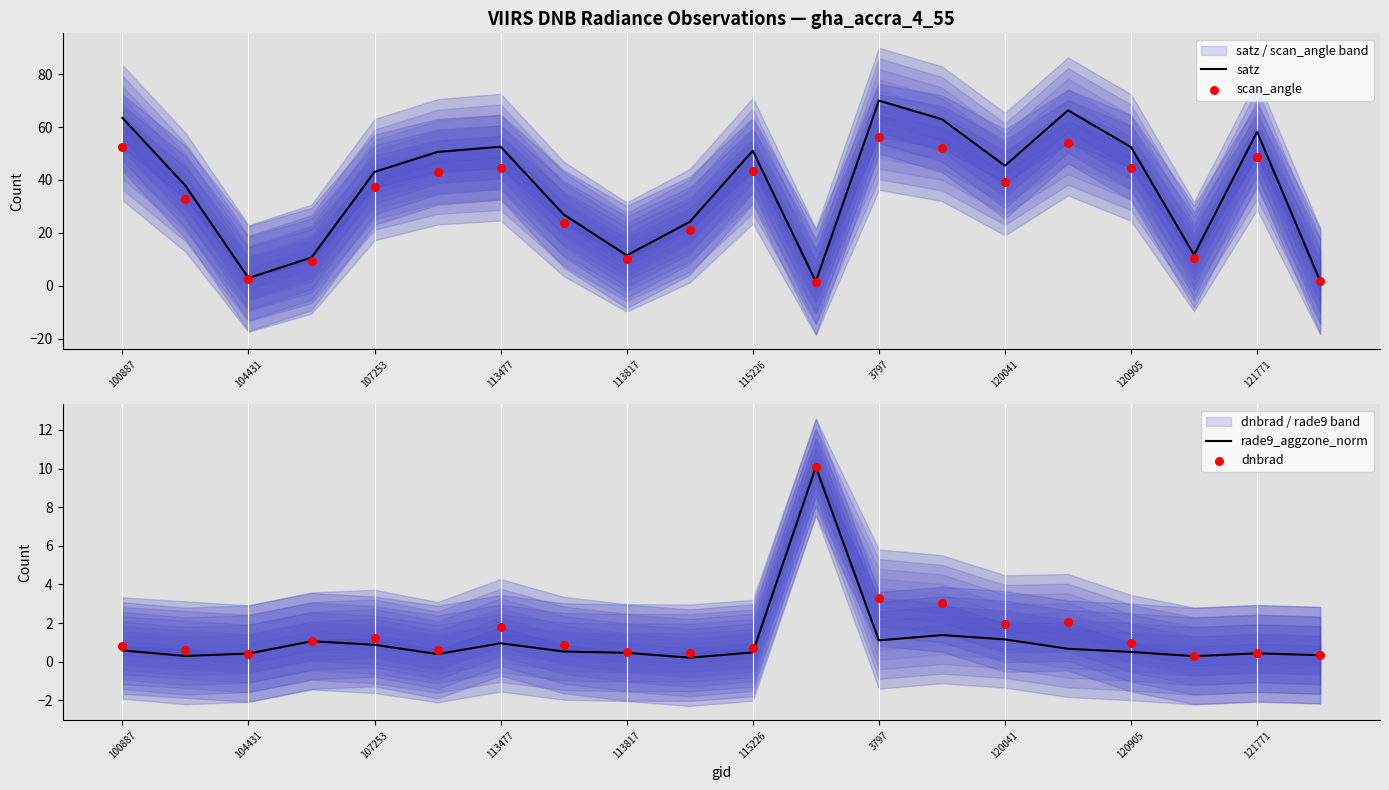

Which series reaches the maximum Y coordinate?

satz